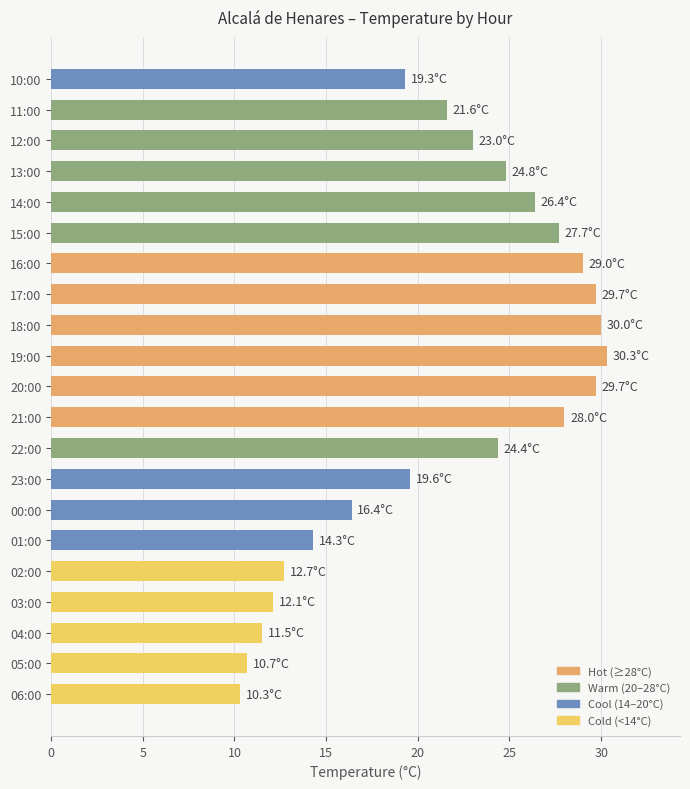

Is it true that the value at 17:00 is 40.0?

False